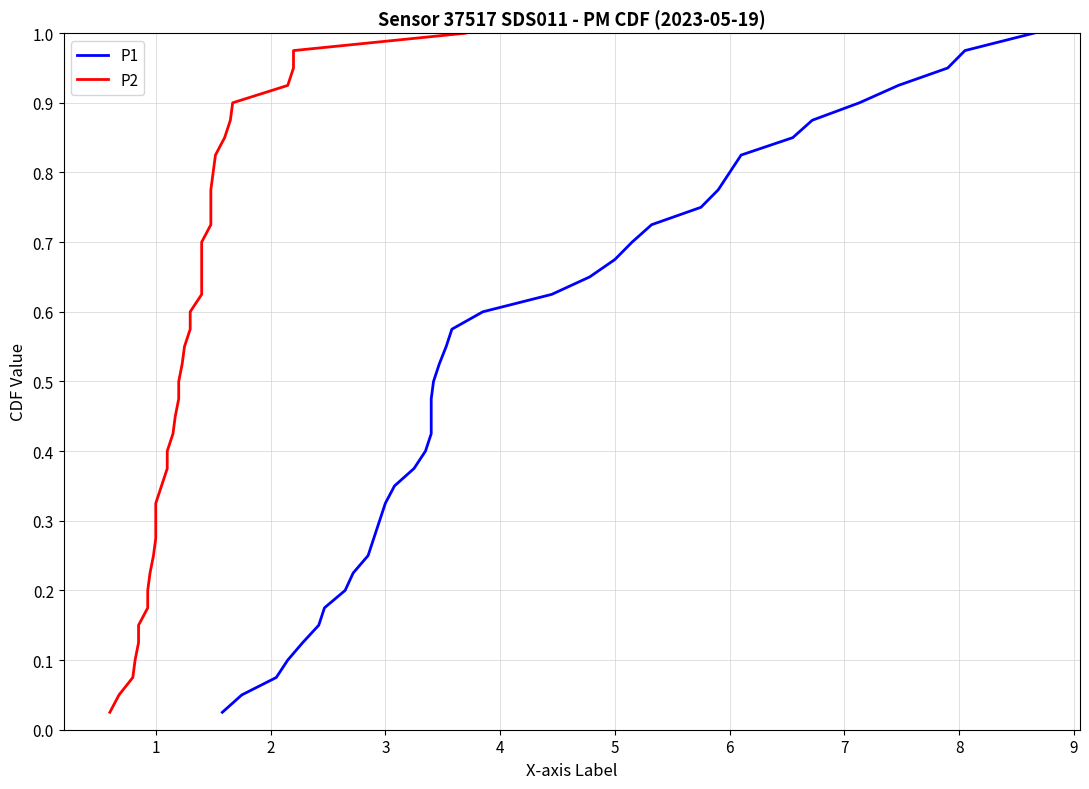

Does the chart have visible grid lines?

Yes